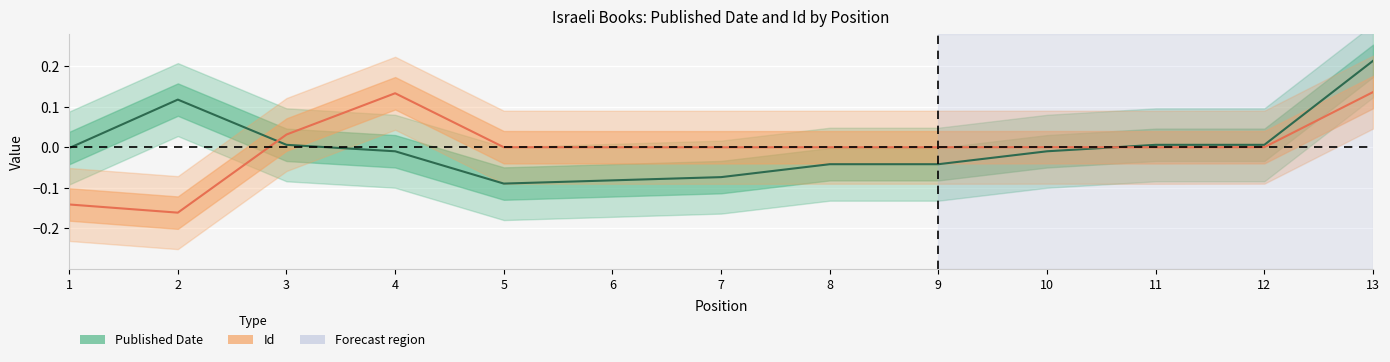

List the series in order of their overall mean, highest first.

Id, Published Date